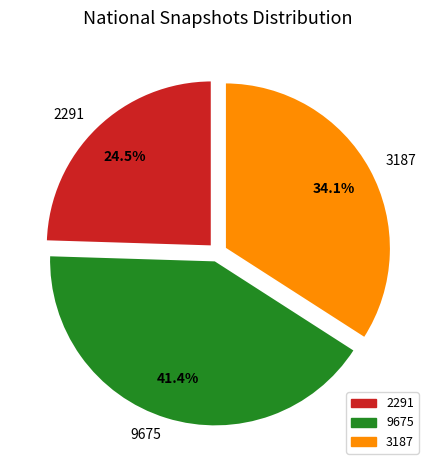

Is there a majority slice in this chart?

No